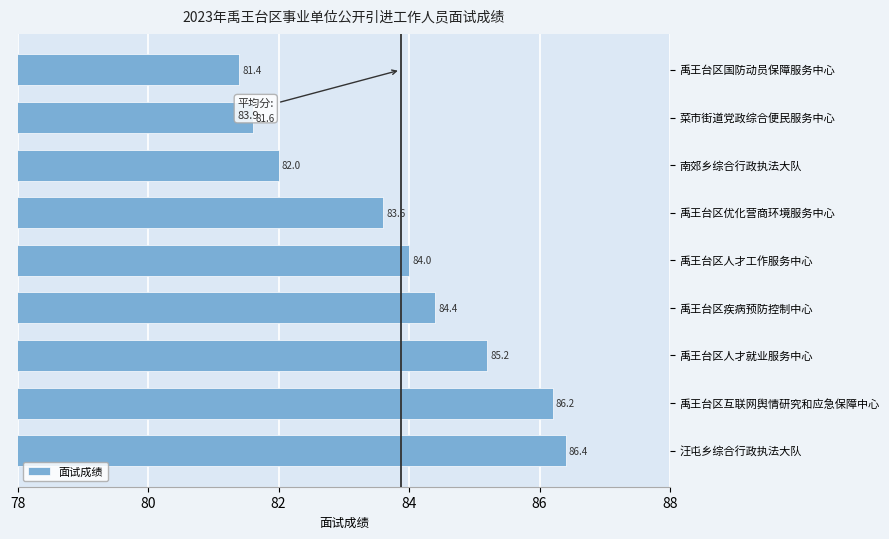

Which has a higher value, 汪屯乡综合行政执法大队 or 菜市街道党政综合便民服务中心?

汪屯乡综合行政执法大队